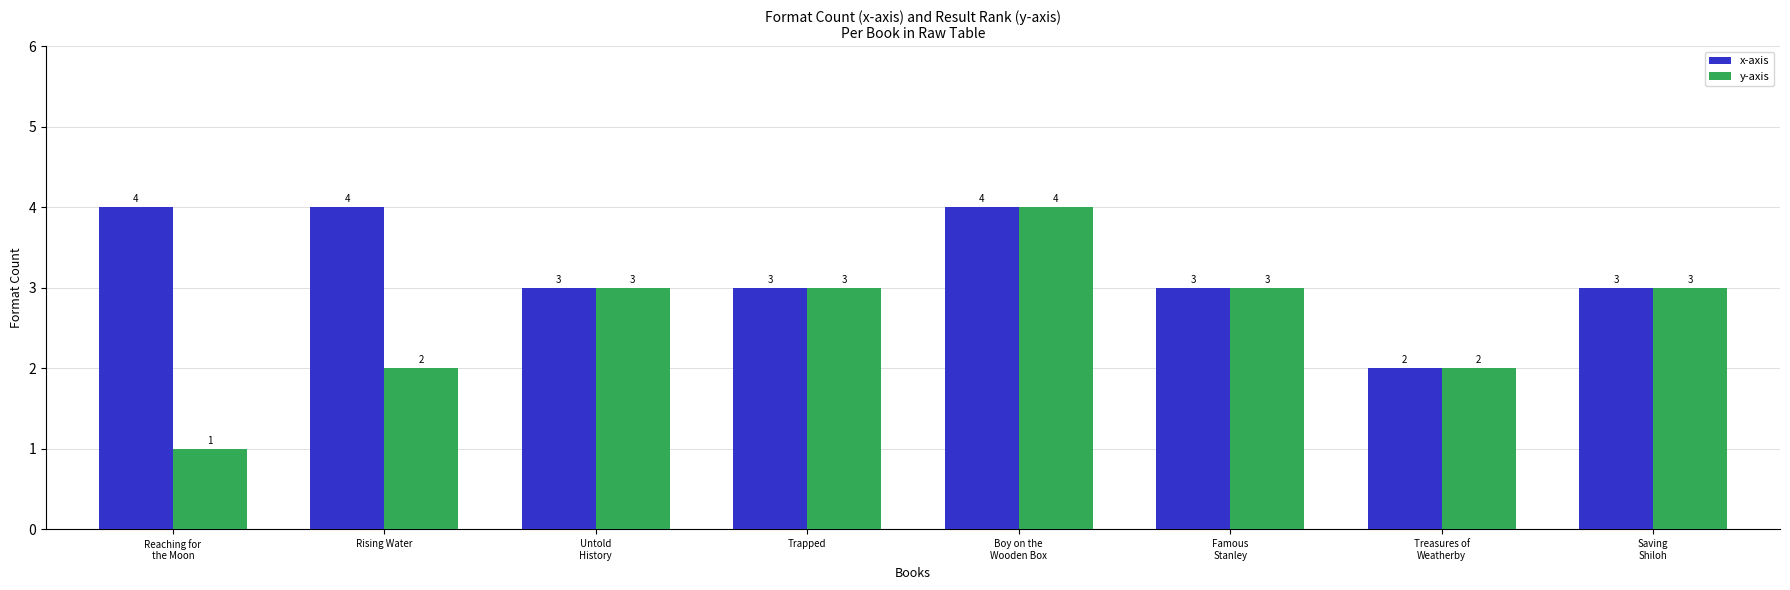

What is the difference between the maximum and minimum values in the y-axis series?

3